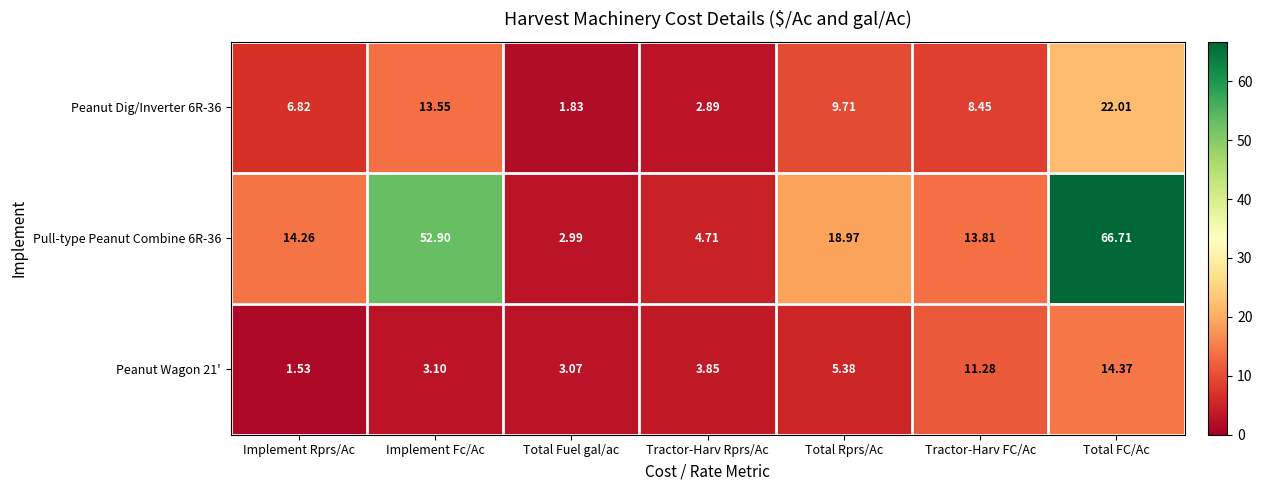

Where does the Peanut Dig/Inverter 6R-36 series first go above 8?

Implement Fc/Ac